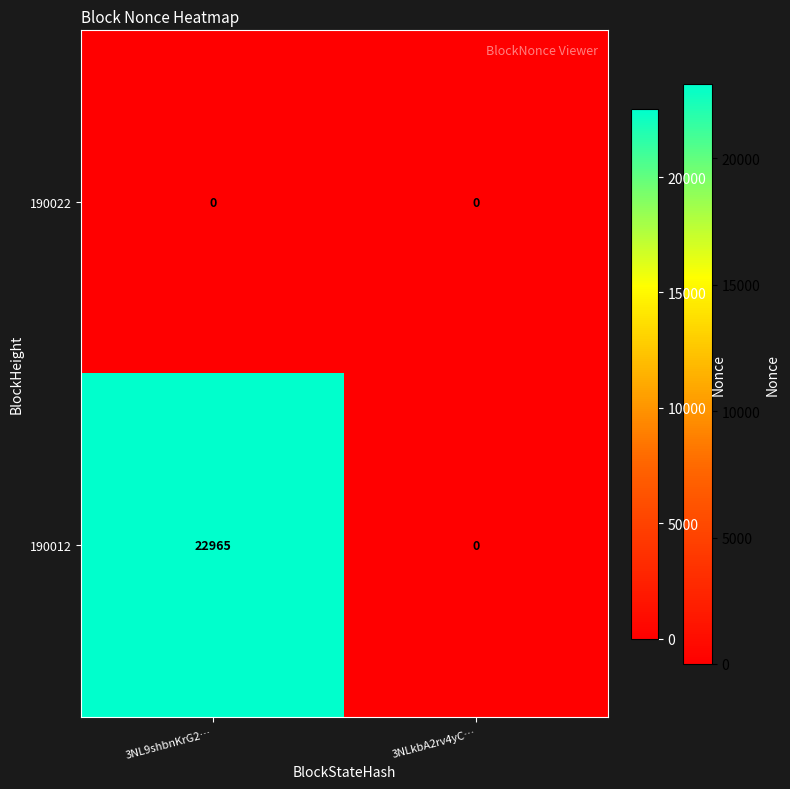

How many series are shown in this chart?

2